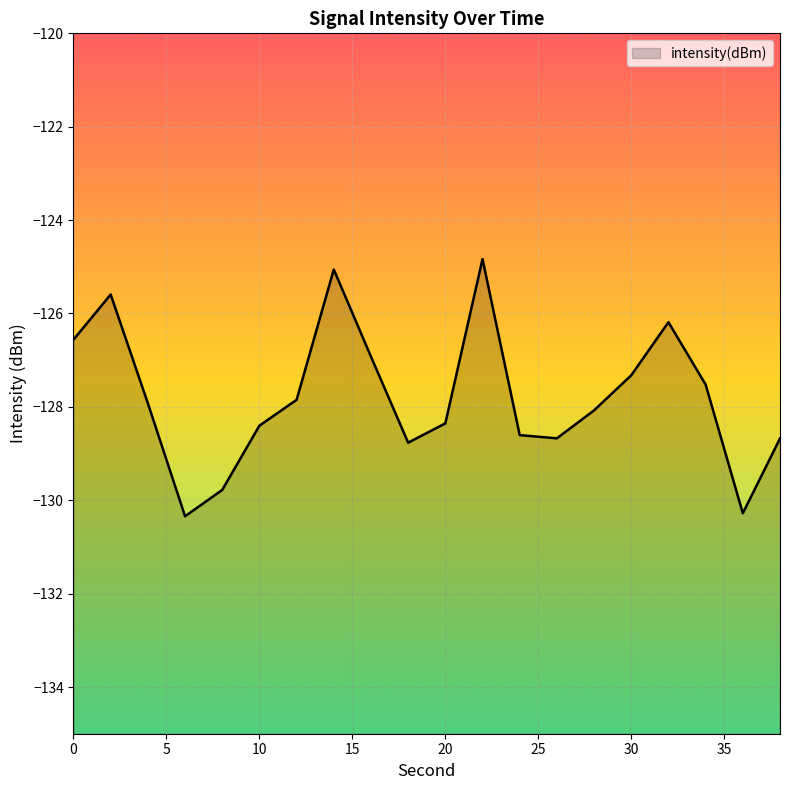

How many values are below -127?

14